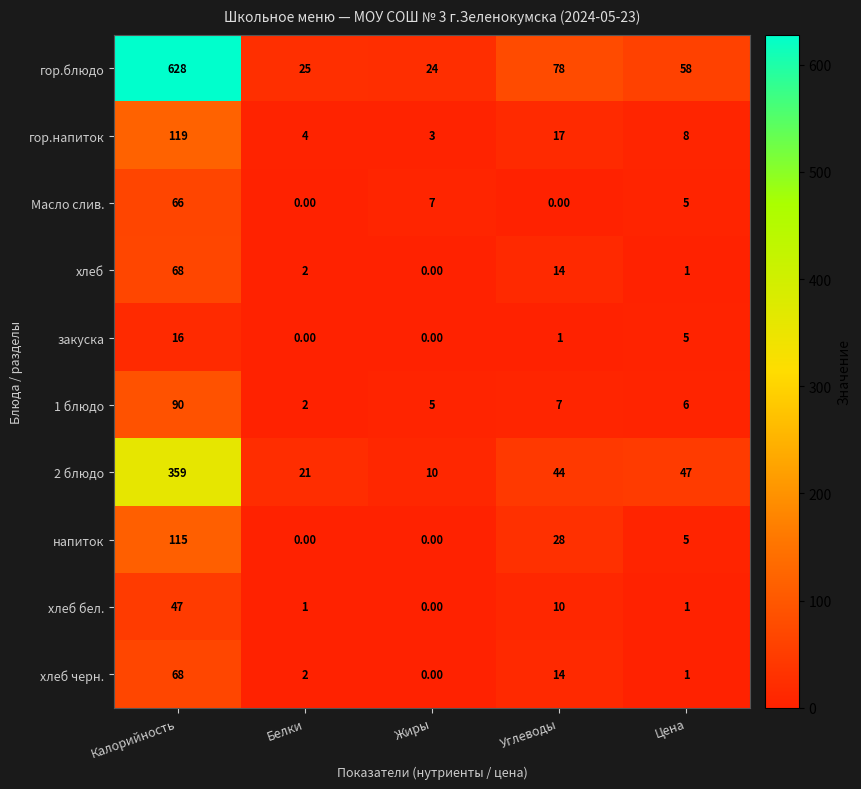

Which series has the largest total across all categories?

гор.блюдо